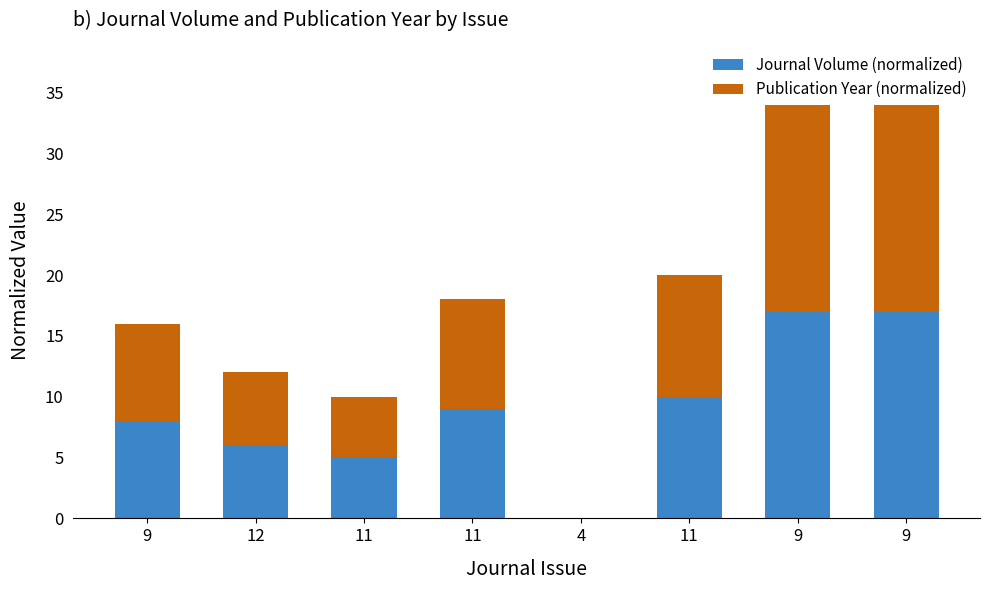

Does the chart contain stacked bars?

Yes